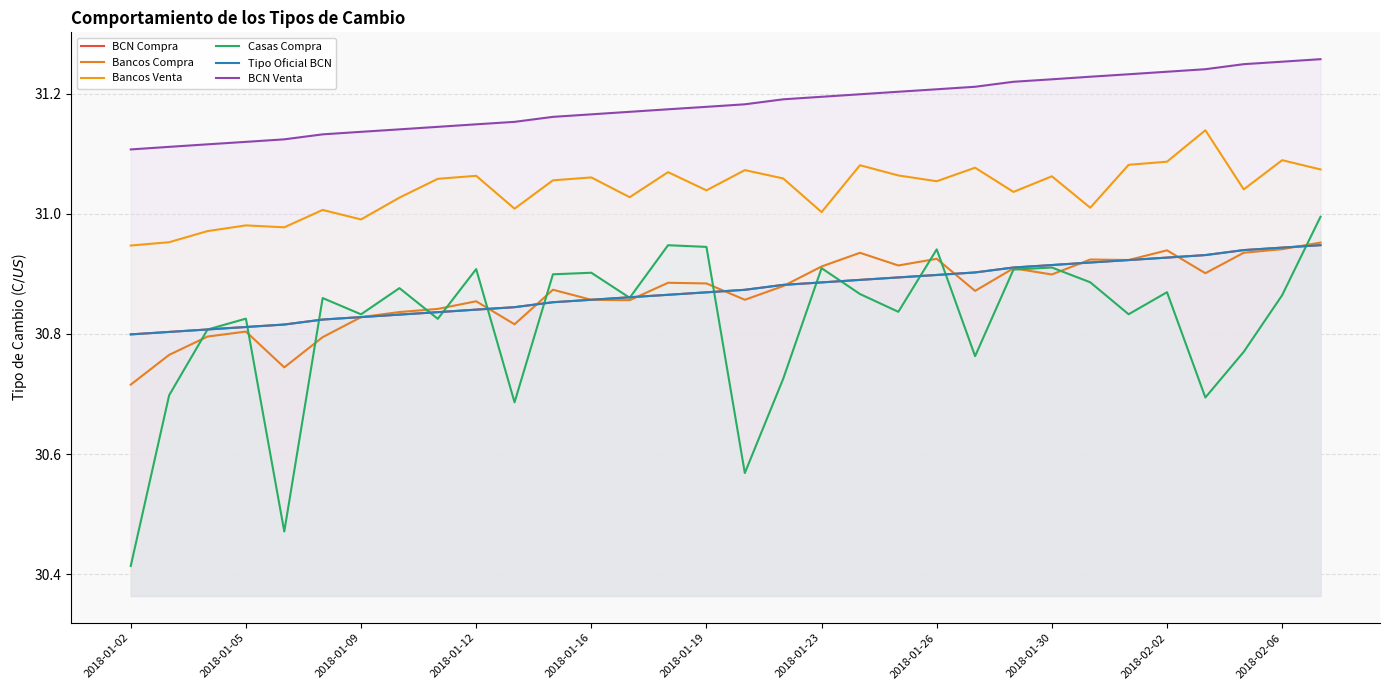

Is it true that Bancos Venta equals 31.0 at 2018-01-05?

True